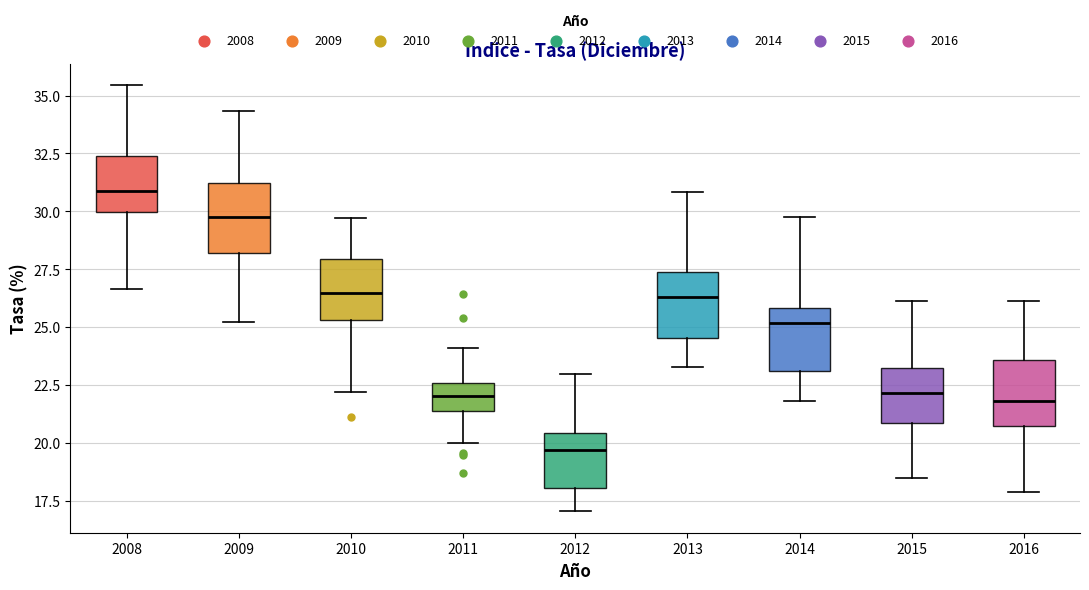

Reading left to right, read every box against the y-axis: the position of its median line, the range the box covers, and the ends of its whiskers. The values are not printed on the chart, so give them approximately, as read against the axis.

2008: median 31.0, box 30.0 to 32.5, whiskers 26.5 to 35.5
2009: median 30.0, box 28.0 to 31.0, whiskers 25.0 to 34.5
2010: median 26.5, box 25.5 to 28.0, whiskers 22.0 to 29.5
2011: median 22.0, box 21.5 to 22.5, whiskers 20.0 to 24.0
2012: median 19.5, box 18.0 to 20.5, whiskers 17.0 to 23.0
2013: median 26.5, box 24.5 to 27.5, whiskers 23.5 to 31.0
2014: median 25.0, box 23.0 to 26.0, whiskers 22.0 to 30.0
2015: median 22.0, box 21.0 to 23.0, whiskers 18.5 to 26.0
2016: median 22.0, box 20.5 to 23.5, whiskers 18.0 to 26.0